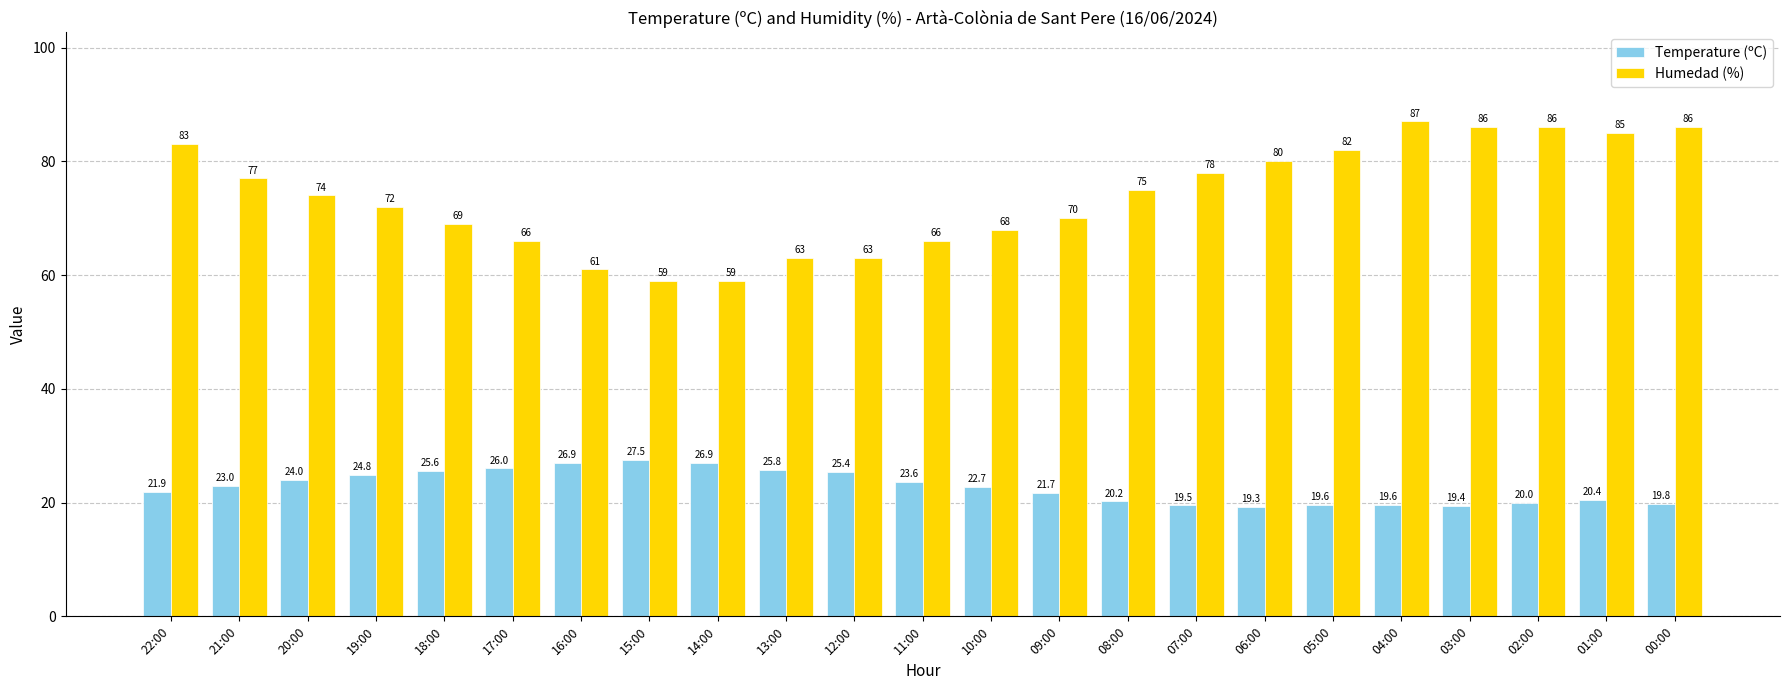

What is the value of the Temperature (ºC) bar at the 13th from the left?

22.7